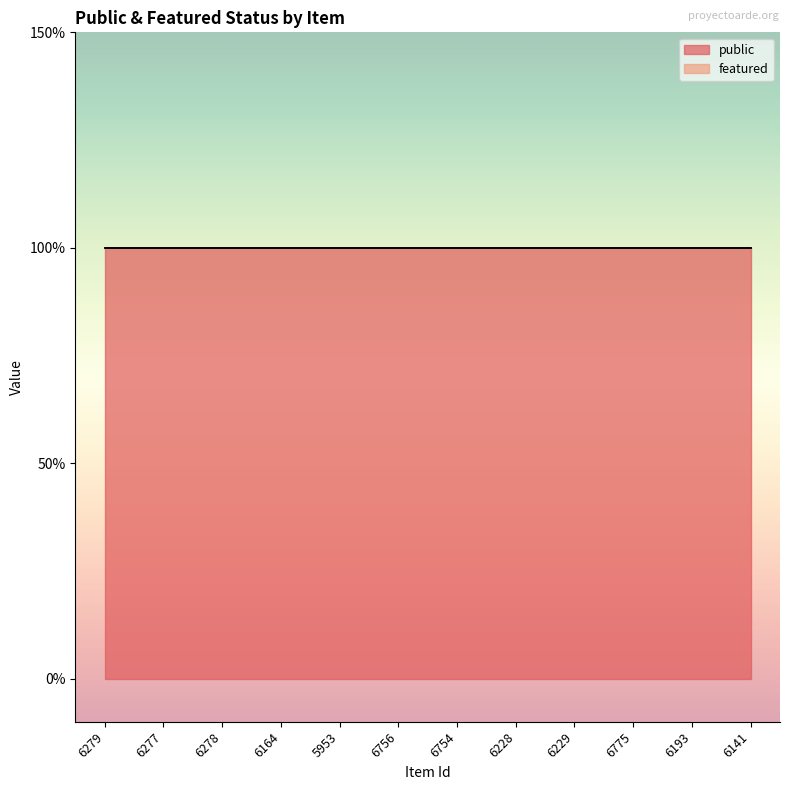

What is the value of the public point at the 9th from the left?

1